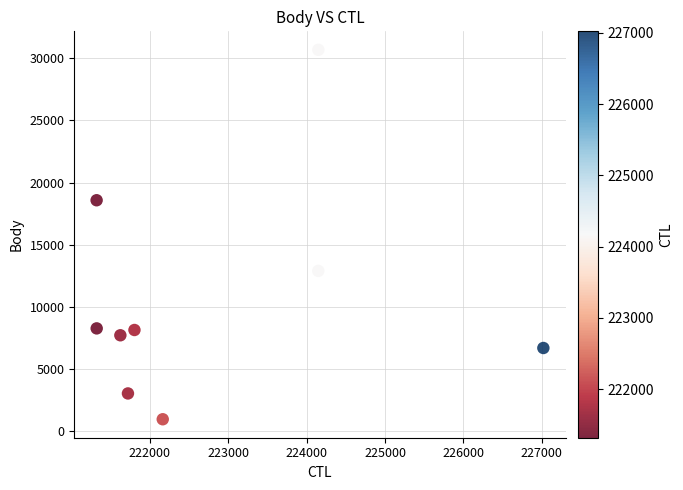

What is the range of X values (max minus min)?

5702